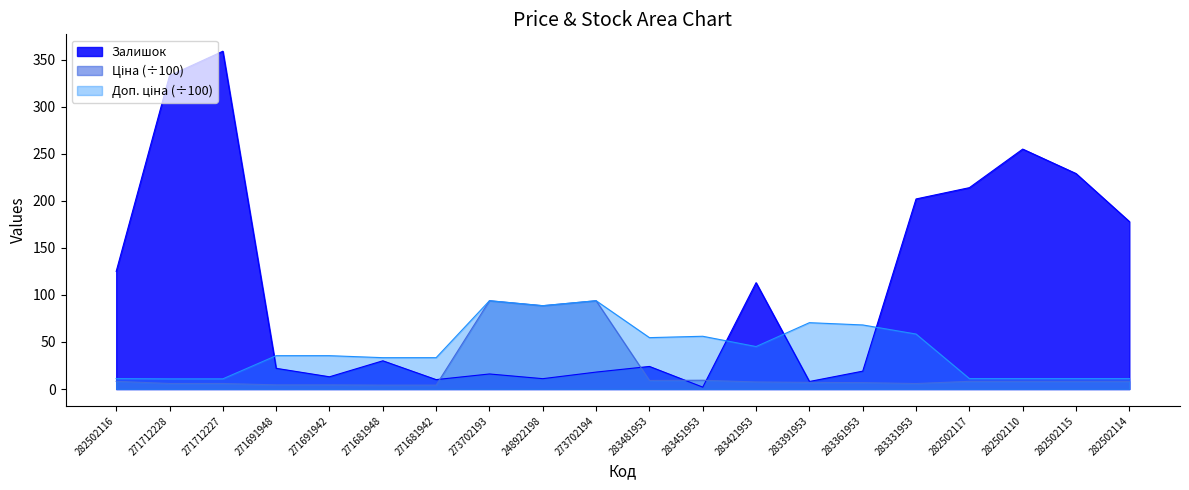

What is the difference between the maximum and minimum values in the Залишок series?

357.0